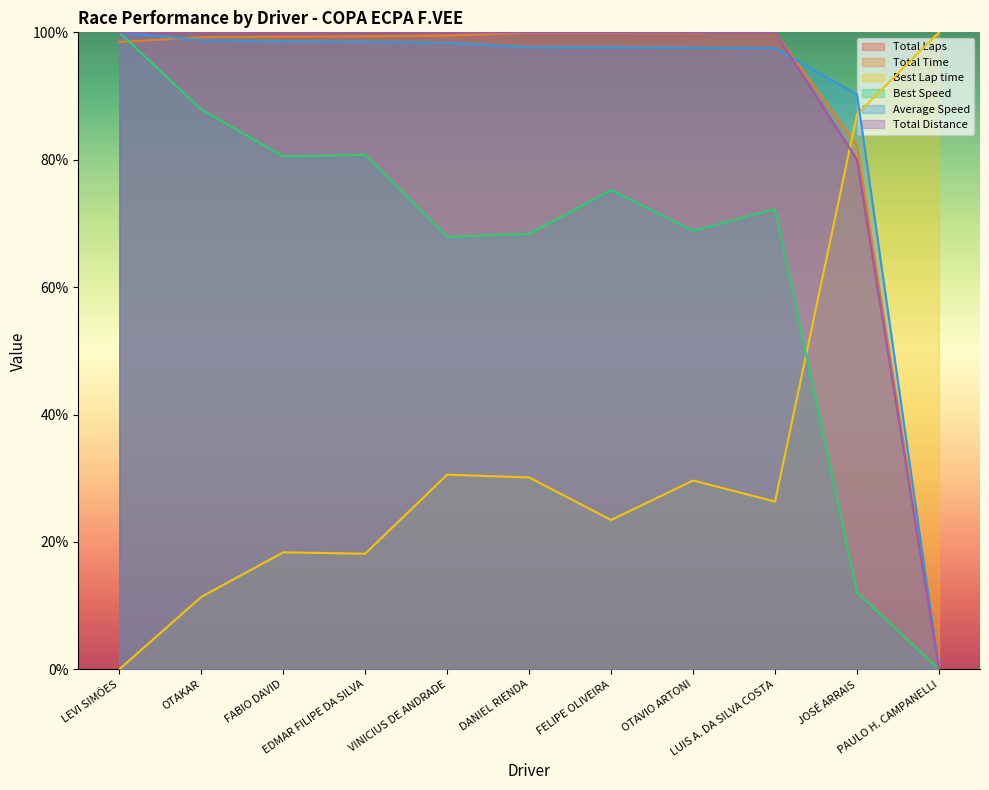

At which label is Total Laps closest to 50?

JOSÉ ARRAIS